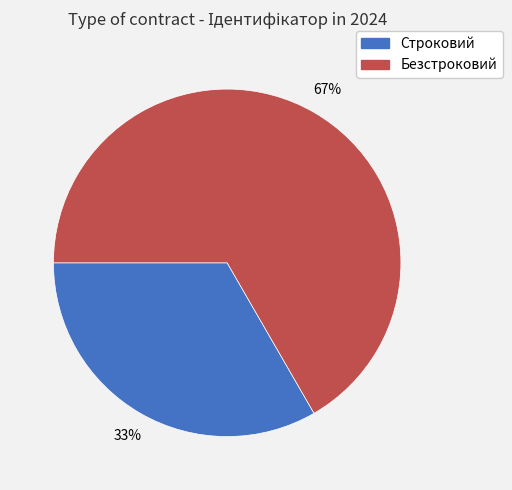

Does any single category account for the majority?

Yes